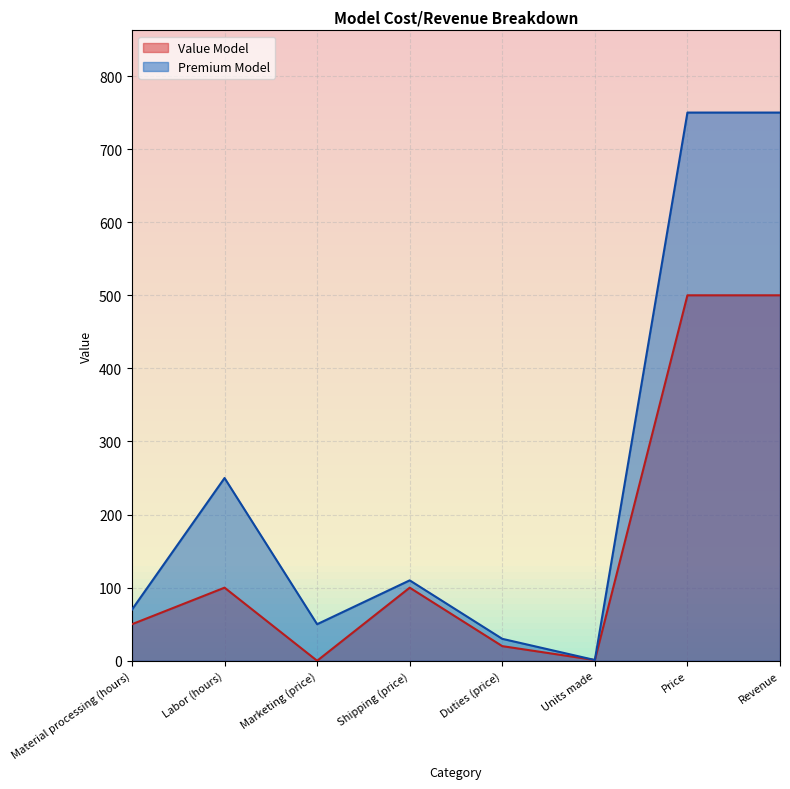

In Premium Model, how many points are higher than both neighbors (excluding endpoints)?

2